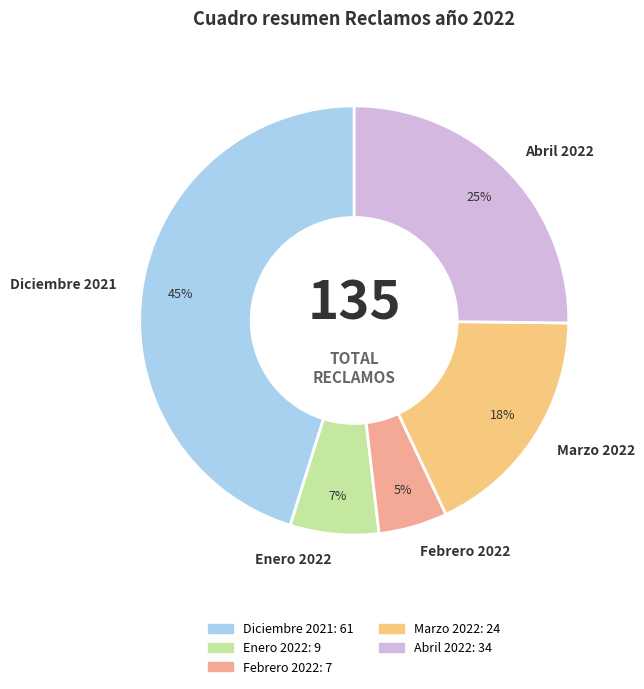

What is the largest slice in the pie chart?

Diciembre 2021